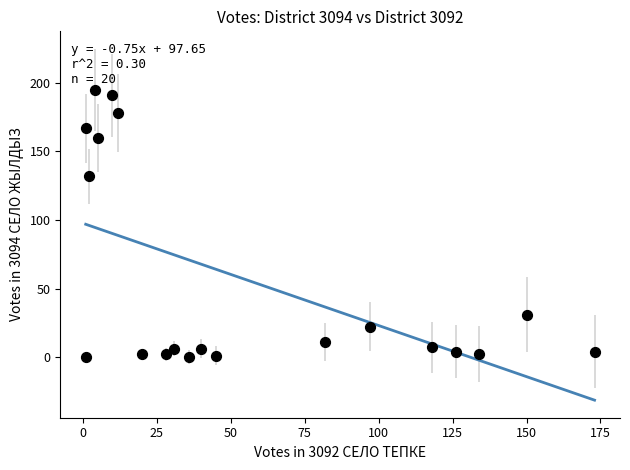

What is the range of X values (max minus min)?

172